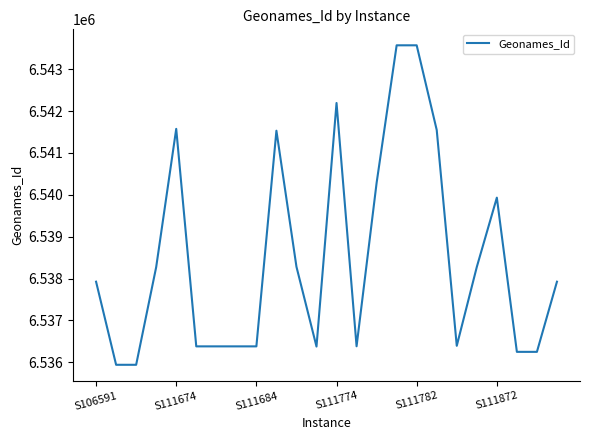

What is the difference between the maximum and minimum values?

7628